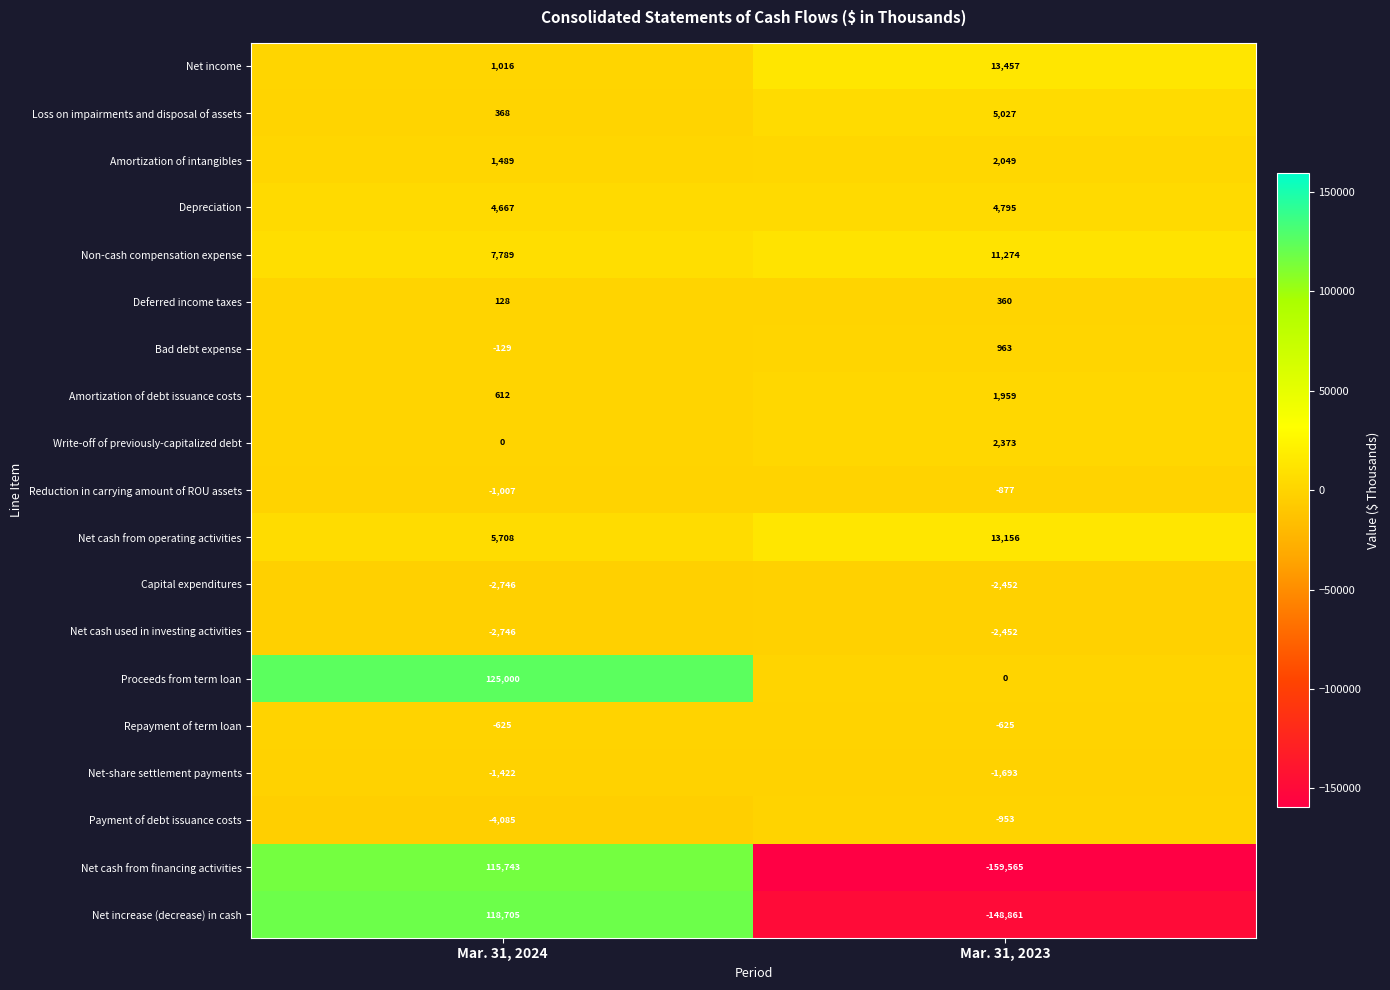

Count the number of data series in this chart.

19